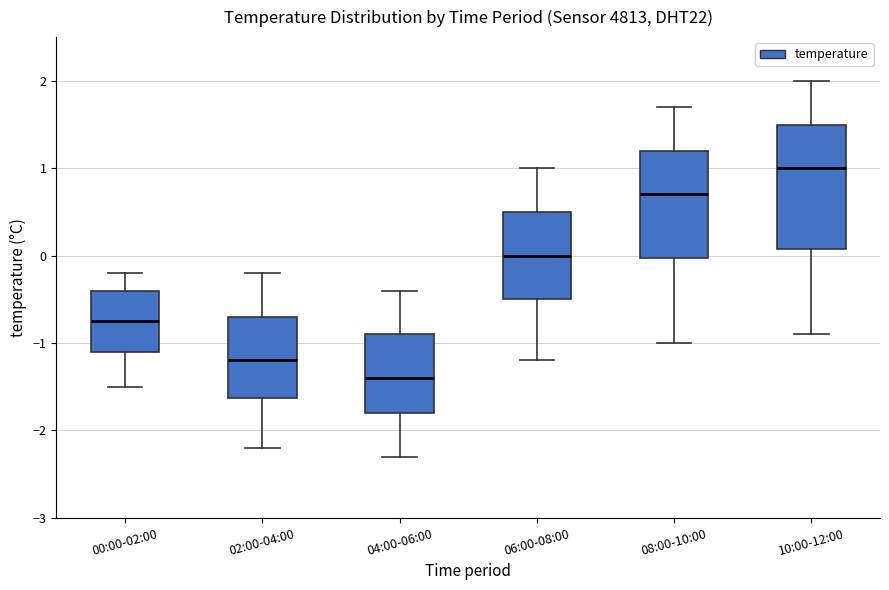

Reading left to right, transcribe this box plot: for each box, give where its median line is, the range the box spans, and where its two whiskers end, as read against the y-axis. The values are not printed on the chart, so give them approximately, as read against the axis.

00:00-02:00: median -0.7, box -1.1 to -0.4, whiskers -1.5 to -0.2
02:00-04:00: median -1.2, box -1.6 to -0.7, whiskers -2.2 to -0.2
04:00-06:00: median -1.4, box -1.8 to -0.9, whiskers -2.3 to -0.4
06:00-08:00: median 0.0, box -0.5 to 0.5, whiskers -1.2 to 1.0
08:00-10:00: median 0.7, box 0.0 to 1.2, whiskers -1.0 to 1.7
10:00-12:00: median 1.0, box 0.1 to 1.5, whiskers -0.9 to 2.0